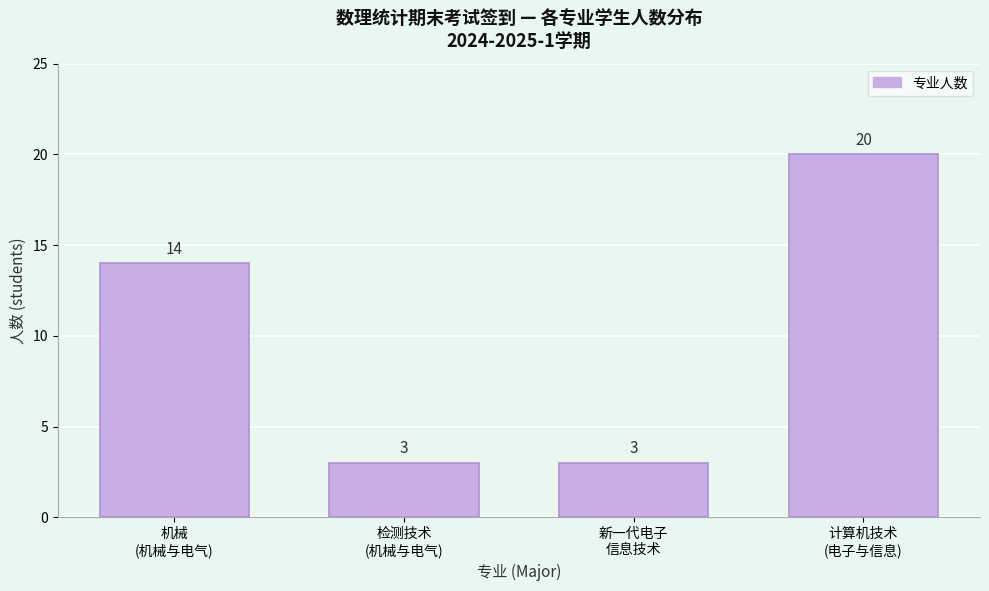

Reading left to right, transcribe all the data shown in this chart.

14	3	3	20